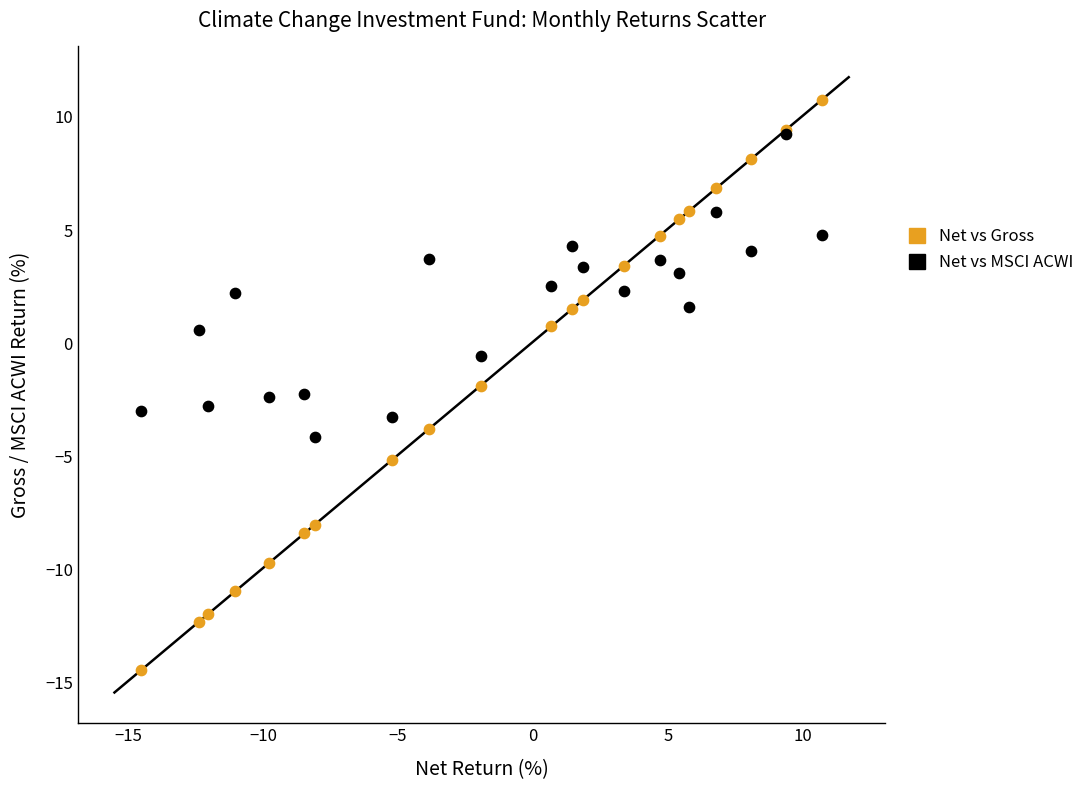

In the Net vs Gross series, what Y value is closest to -1?

-1.9